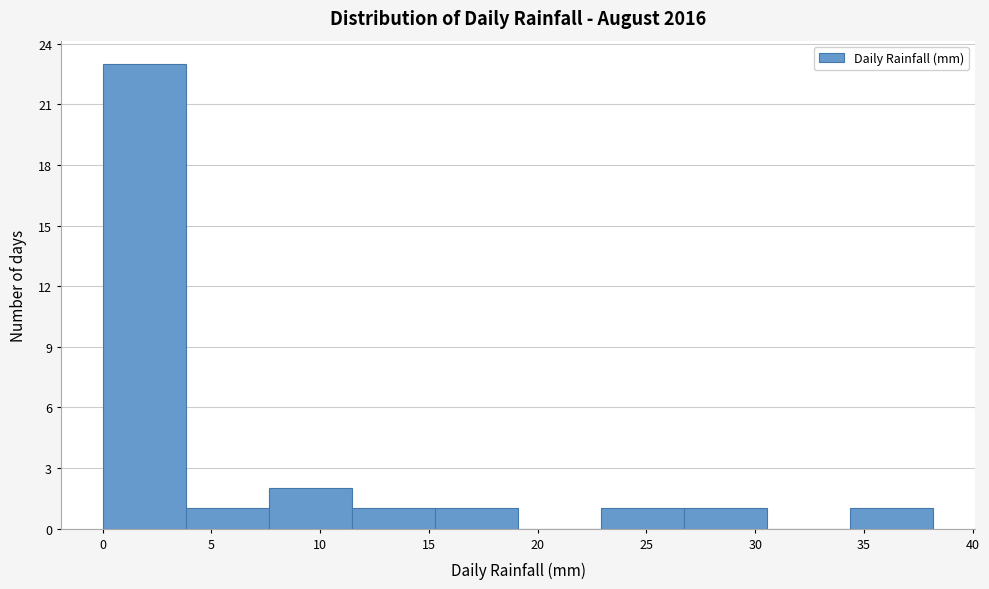

Which range on the x-axis has the tallest bar?

0.0 to 4.0